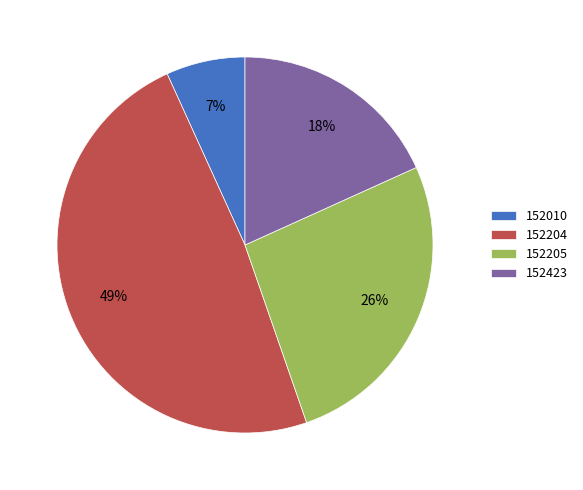

Between 152010 and 152205, which is larger?

152205